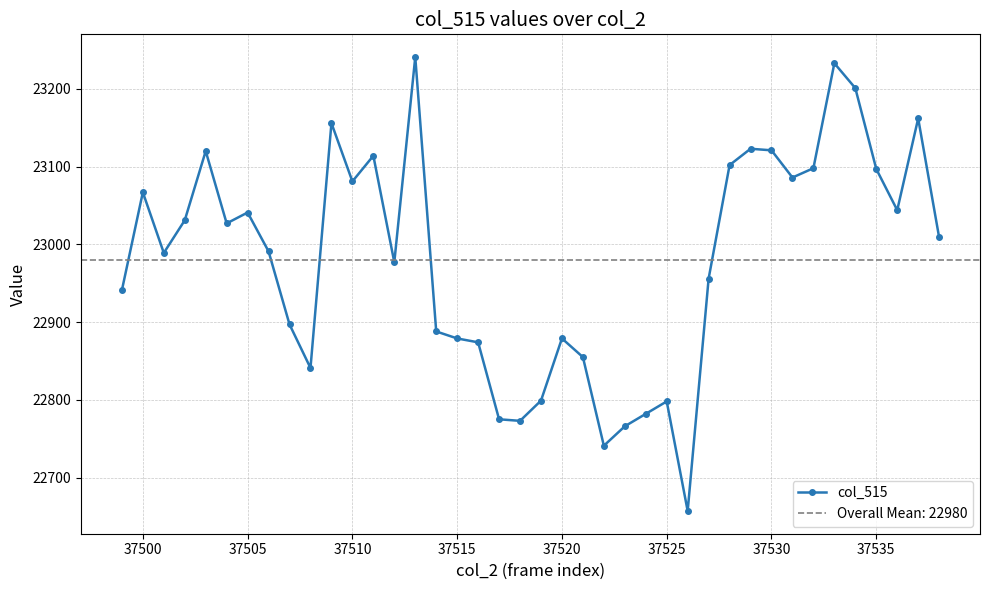

True or false: col_515 has a value of 23097 at 37535.

True